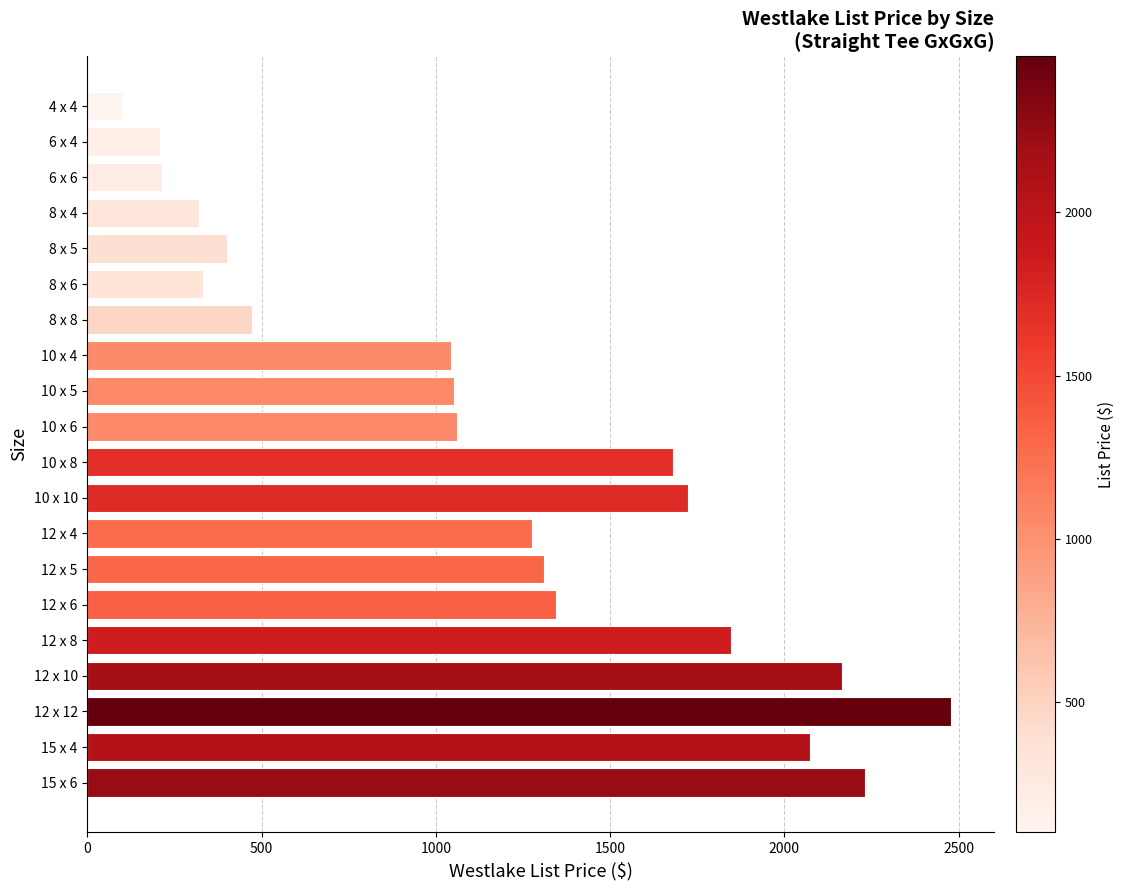

The value at 10 x 10 is 1724.8. True or false?

True